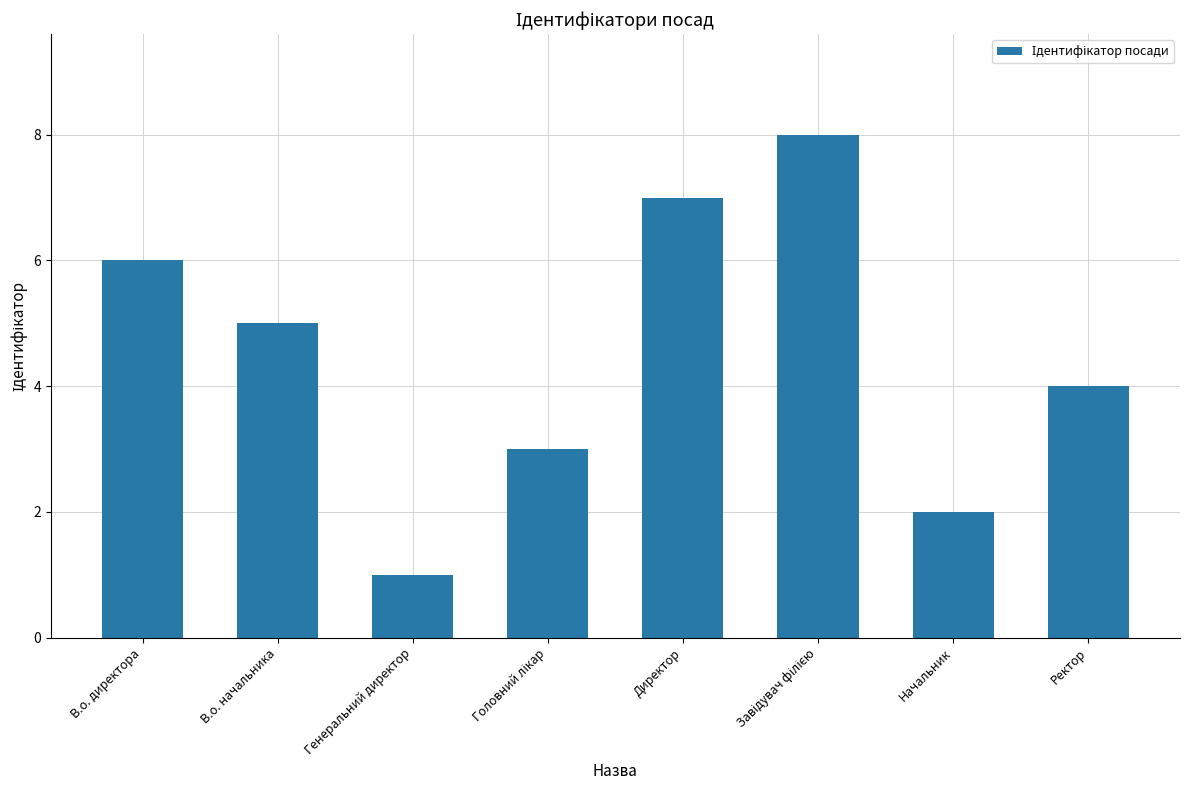

What position from the left is В.о. директора?

1